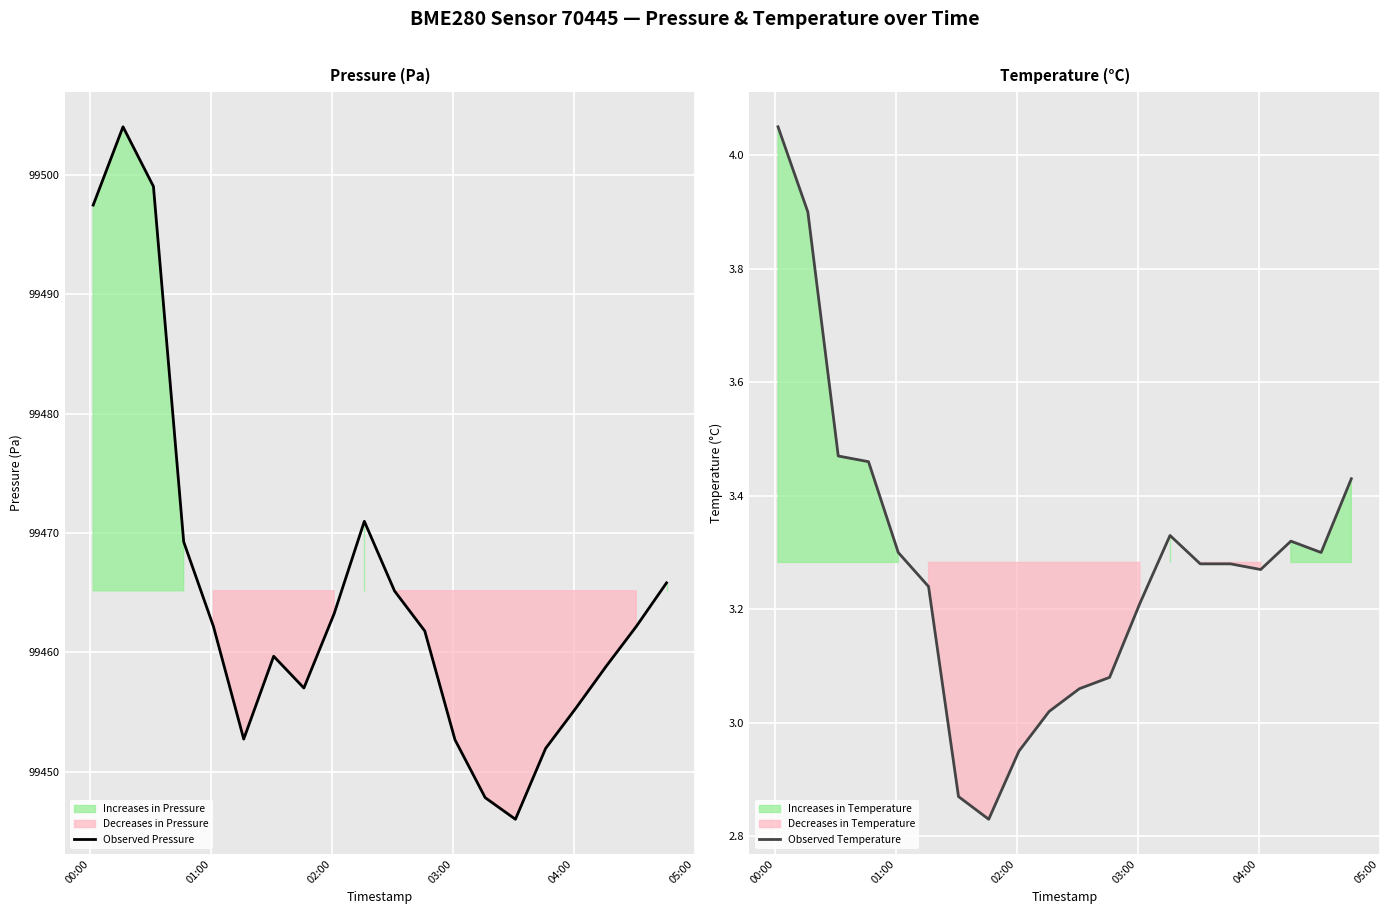

What is the lowest value of the Observed Pressure series?

99446.0